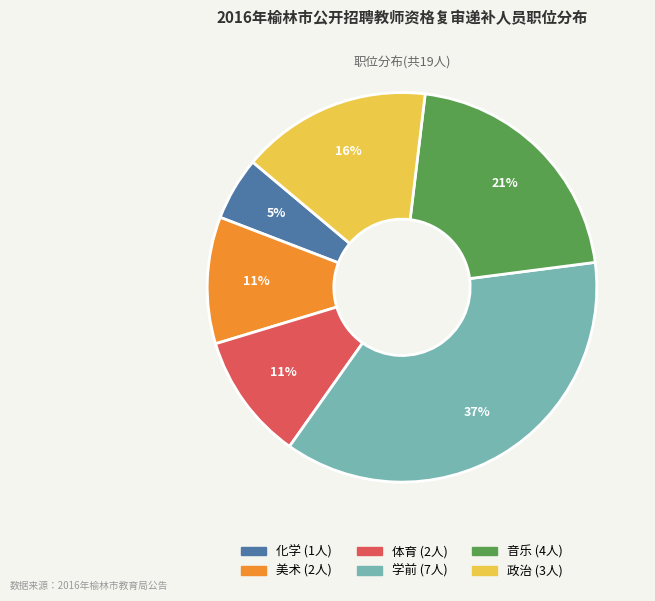

Approximately how many times larger is the value at 美术 compared to 音乐?

0.5